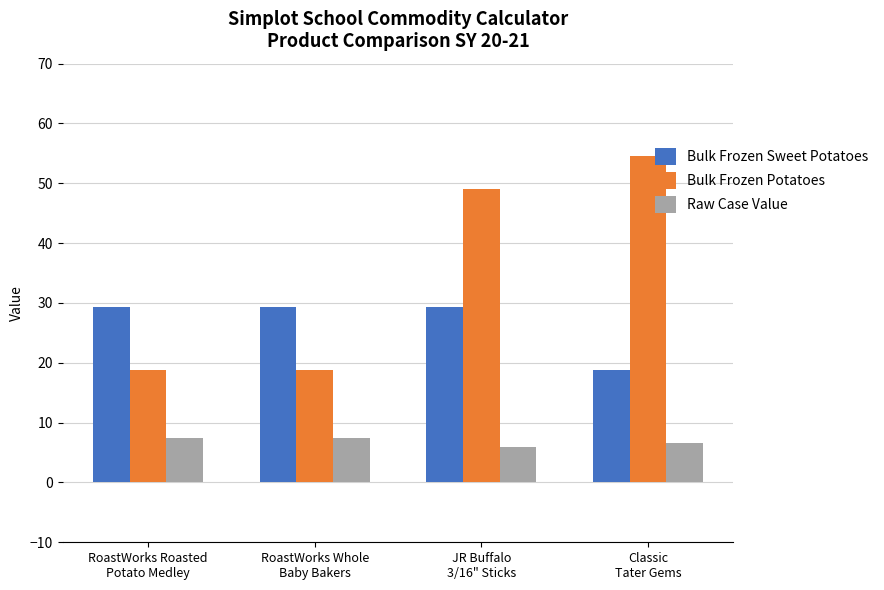

Which series changed the most between RoastWorks Whole
Baby Bakers and JR Buffalo
3/16" Sticks?

Bulk Frozen Potatoes